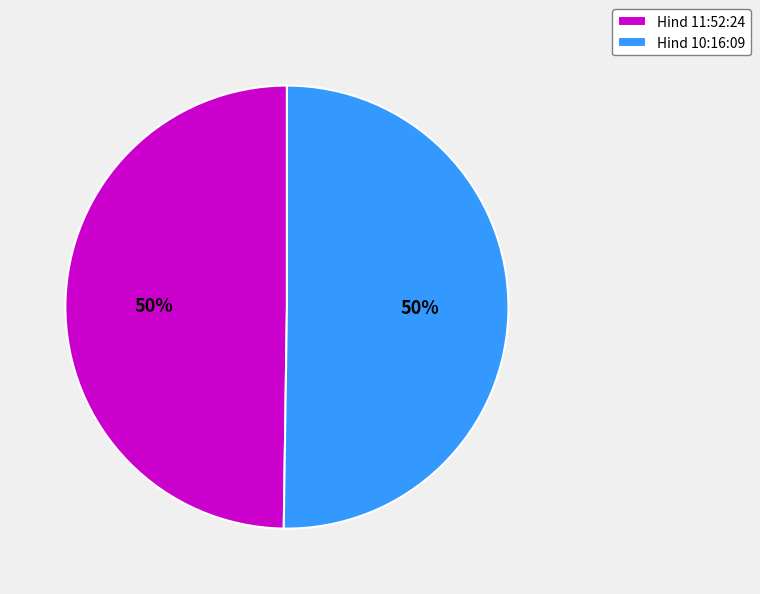

Approximately how many times larger is the value at Hind 11:52:24 compared to Hind 10:16:09?

1.0